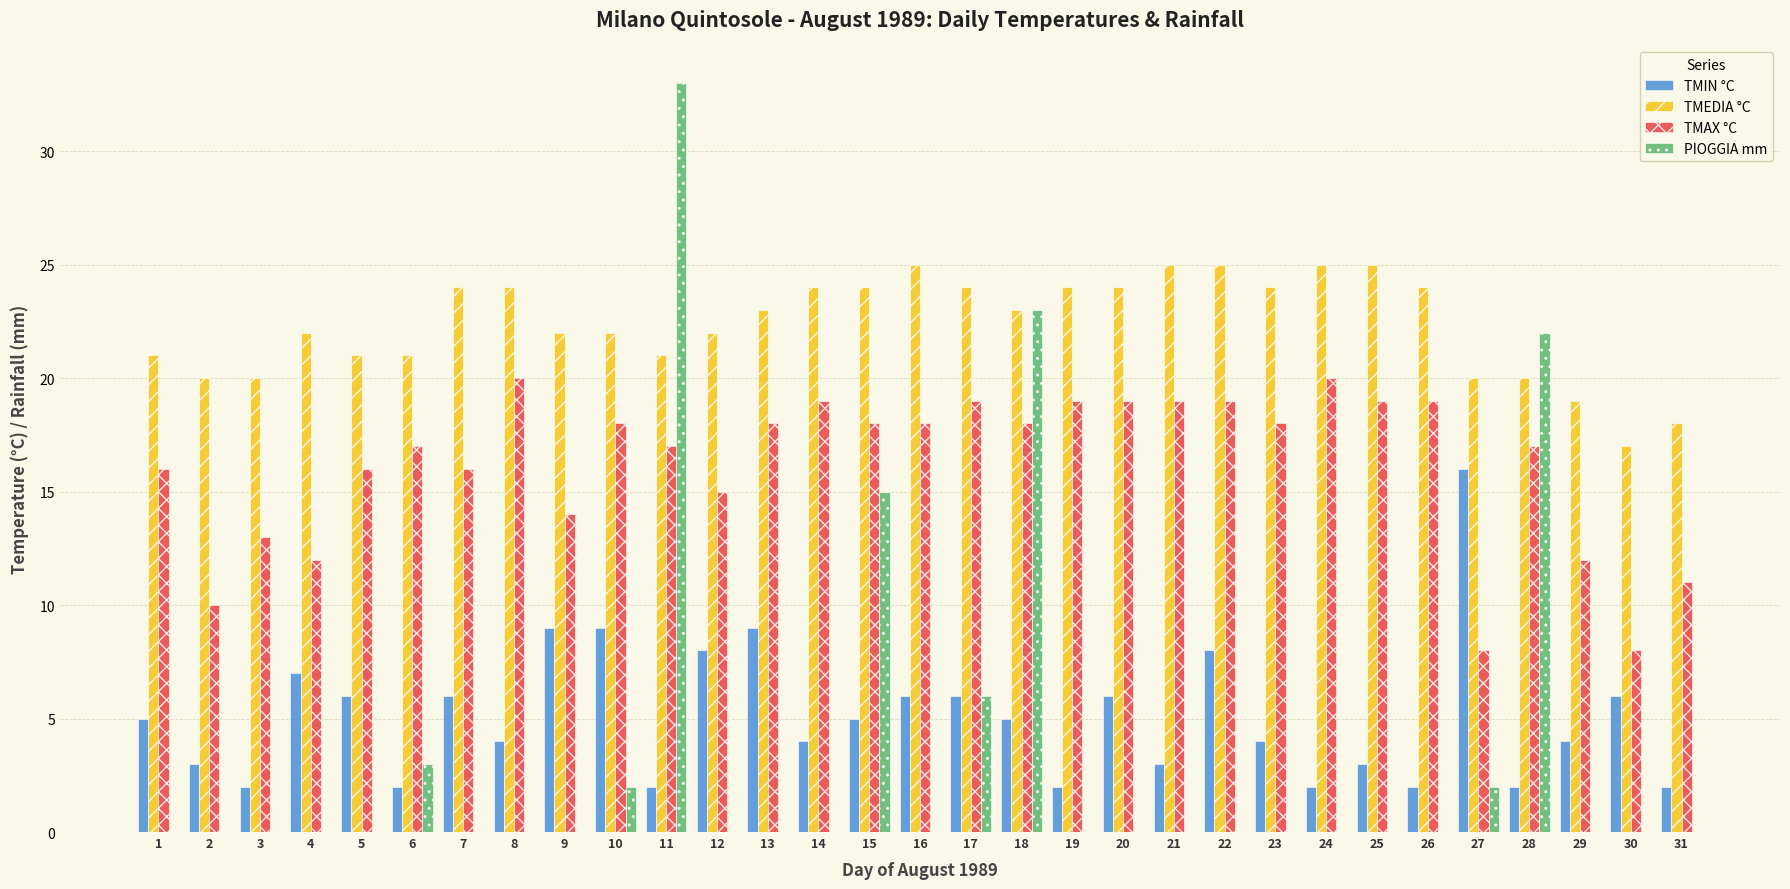

What is the sum of the TMIN °C values at 10 and 6?

11